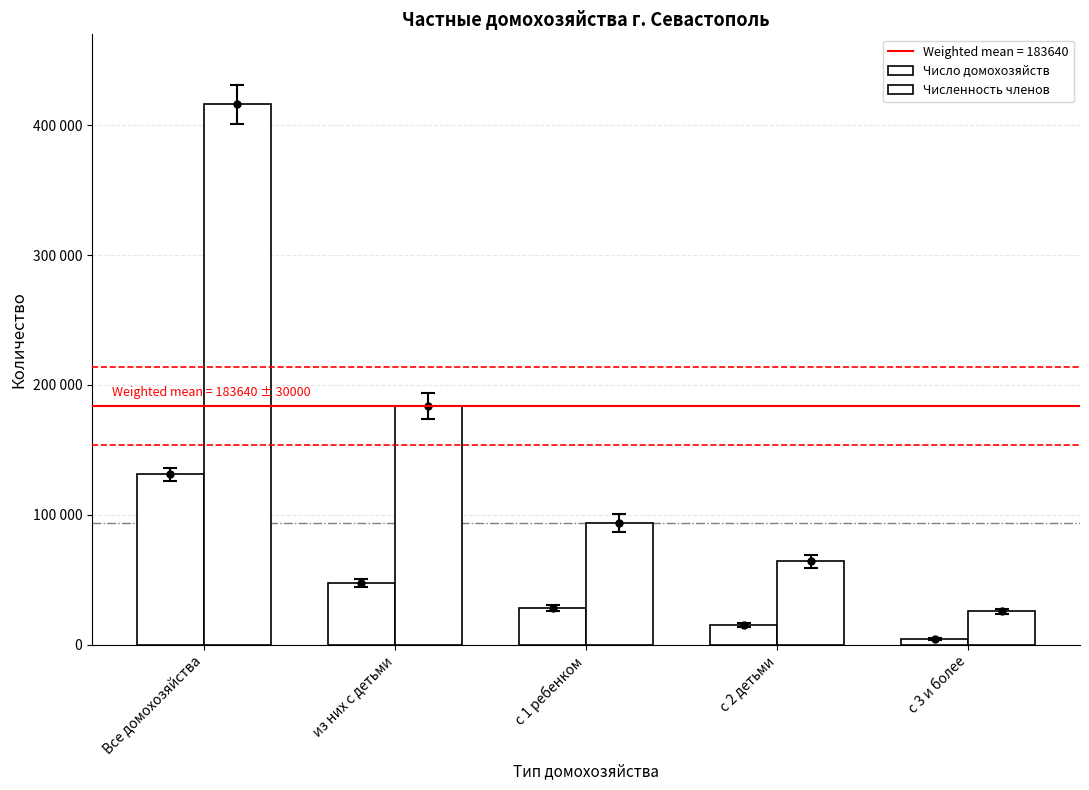

Is it true that Число домохозяйств equals 3041 at с 3 и более?

False